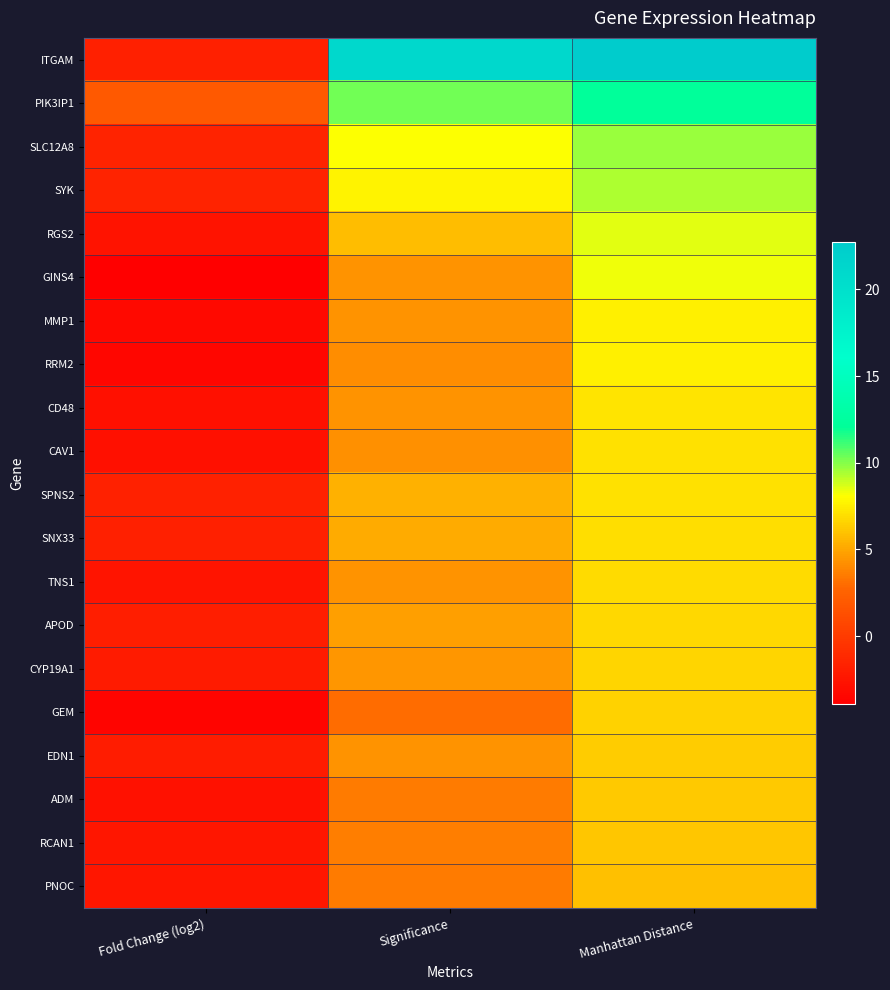

Reading left to right, transcribe all the data shown in this chart.

ITGAM: Fold Change (log2)=-1.8	Significance=21.0	Manhattan Distance=22.7
PIK3IP1: Fold Change (log2)=1.9	Significance=10.2	Manhattan Distance=12.2
SLC12A8: Fold Change (log2)=-1.6	Significance=8.1	Manhattan Distance=9.7
SYK: Fold Change (log2)=-1.6	Significance=7.7	Manhattan Distance=9.4
RGS2: Fold Change (log2)=-2.6	Significance=5.9	Manhattan Distance=8.5
GINS4: Fold Change (log2)=-3.9	Significance=4.4	Manhattan Distance=8.3
MMP1: Fold Change (log2)=-3.3	Significance=4.3	Manhattan Distance=7.6
RRM2: Fold Change (log2)=-3.5	Significance=4.1	Manhattan Distance=7.6
CD48: Fold Change (log2)=-2.8	Significance=4.3	Manhattan Distance=7.2
CAV1: Fold Change (log2)=-2.8	Significance=4.3	Manhattan Distance=7.1
SPNS2: Fold Change (log2)=-1.6	Significance=5.5	Manhattan Distance=7.1
SNX33: Fold Change (log2)=-1.8	Significance=5.2	Manhattan Distance=7.0
TNS1: Fold Change (log2)=-2.5	Significance=4.4	Manhattan Distance=6.9
APOD: Fold Change (log2)=-1.9	Significance=4.8	Manhattan Distance=6.7
CYP19A1: Fold Change (log2)=-2.1	Significance=4.5	Manhattan Distance=6.6
GEM: Fold Change (log2)=-3.5	Significance=3.0	Manhattan Distance=6.6
EDN1: Fold Change (log2)=-1.9	Significance=4.4	Manhattan Distance=6.3
ADM: Fold Change (log2)=-2.7	Significance=3.6	Manhattan Distance=6.2
RCAN1: Fold Change (log2)=-2.5	Significance=3.7	Manhattan Distance=6.1
PNOC: Fold Change (log2)=-2.4	Significance=3.5	Manhattan Distance=5.9